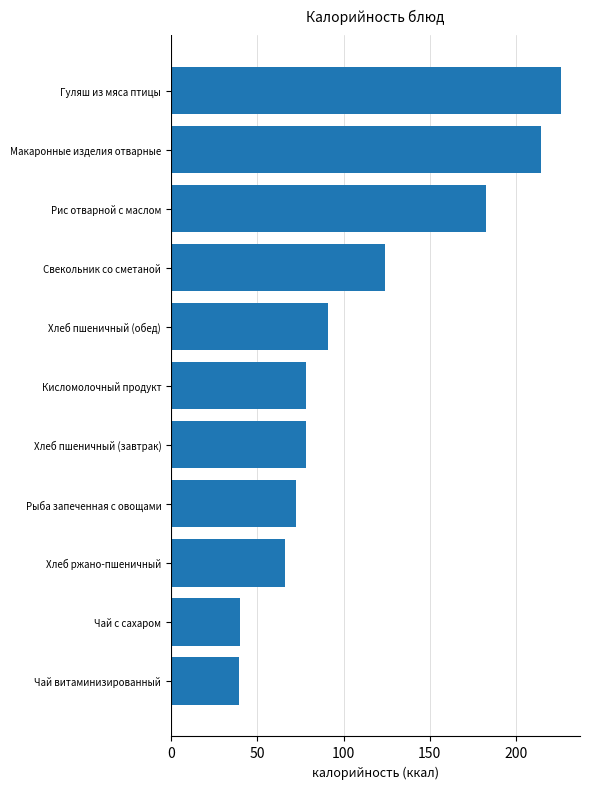

What is the change in value from Кисломолочный продукт to Хлеб пшеничный (обед)?

+13.0